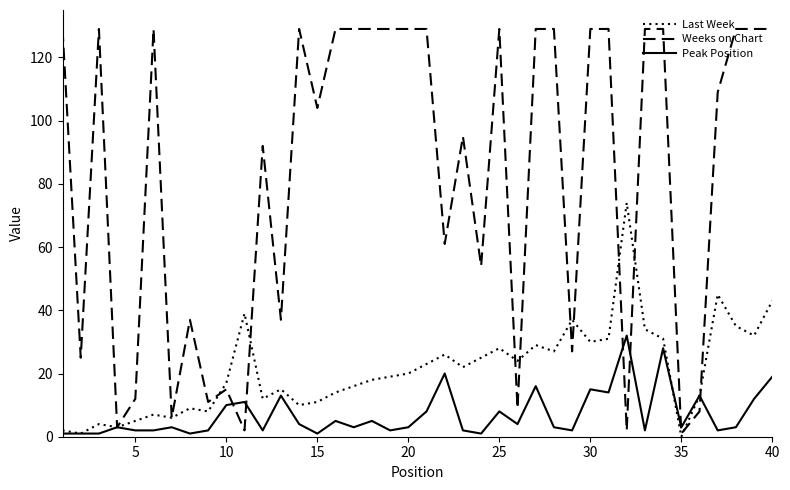

Reading right to left, list all the values displayed in this chart.

Last Week: 43	32	35	45	13	0	31	34	74	31	30	37	27	29	24	28	25	22	26	23	20	19	18	16	14	11	10	15	12	39	17	8	9	6	7	5	3	4	1	2
Weeks on Chart: 129	129	129	109	8	1	129	129	2	129	129	27	129	129	9	129	54	95	61	129	129	129	129	129	129	104	129	37	92	2	15	11	37	6	129	12	3	129	25	129
Peak Position: 19	12	3	2	13	3	28	2	32	14	15	2	3	16	4	8	1	2	20	8	3	2	5	3	5	1	4	13	2	11	10	2	1	3	2	2	3	1	1	1